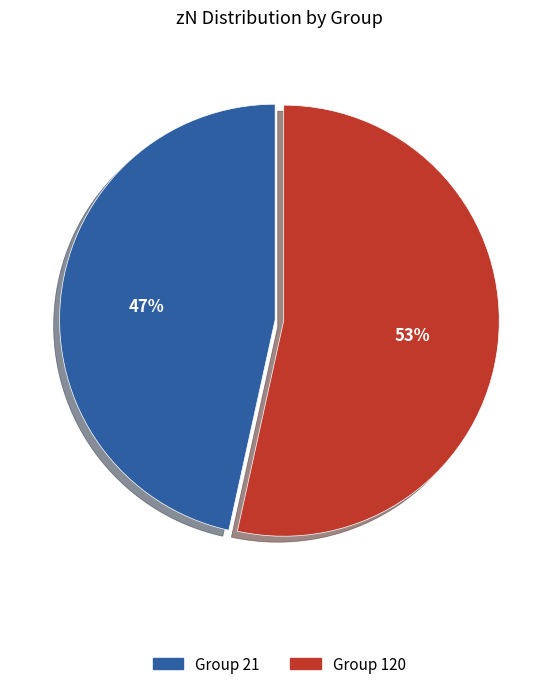

To the nearest percent, what is the average slice percentage?

50%